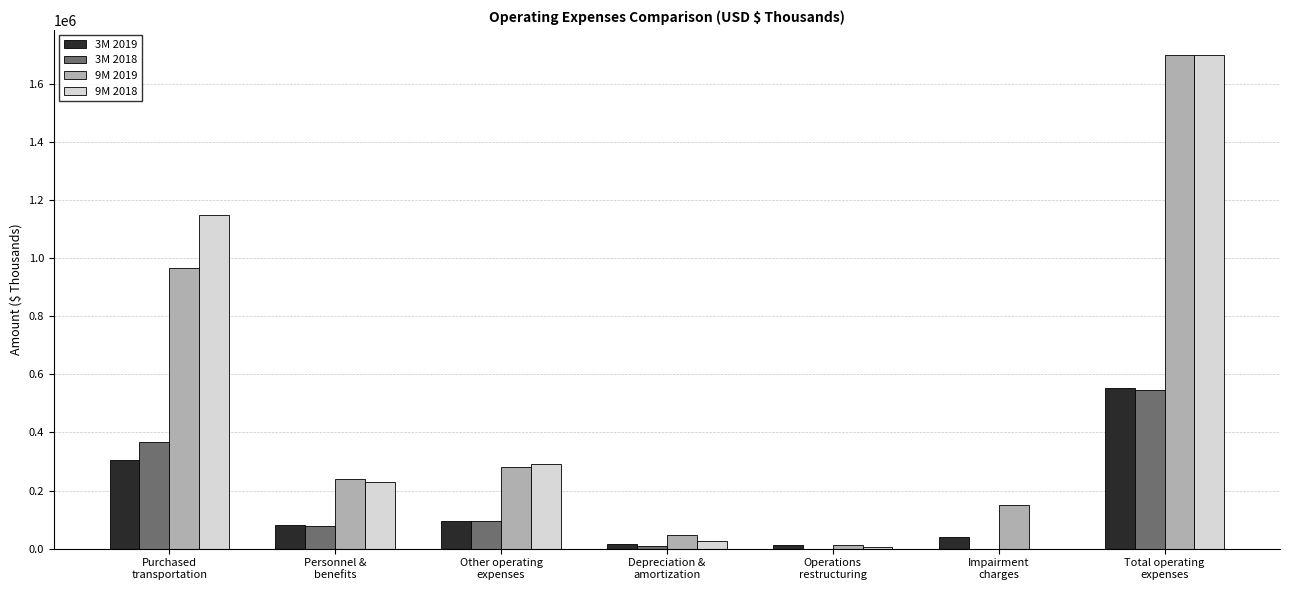

How many categories are shown in the chart?

7